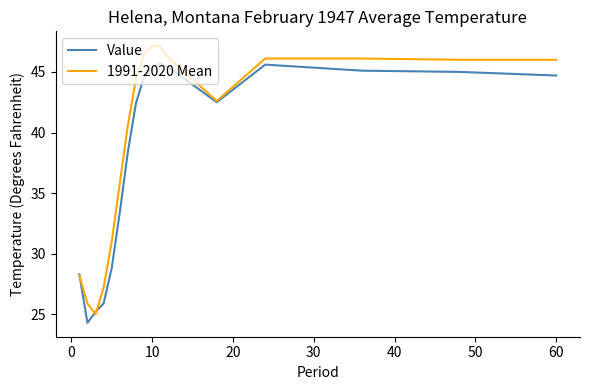

What is the minimum value for Value?

24.3